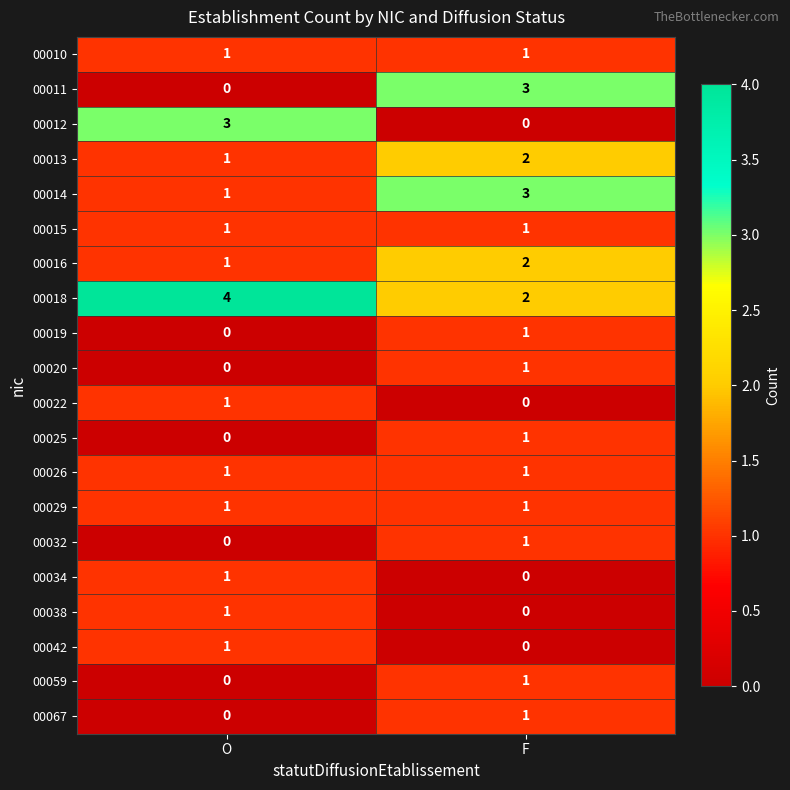

What is the spread (max minus min) of values at O?

4